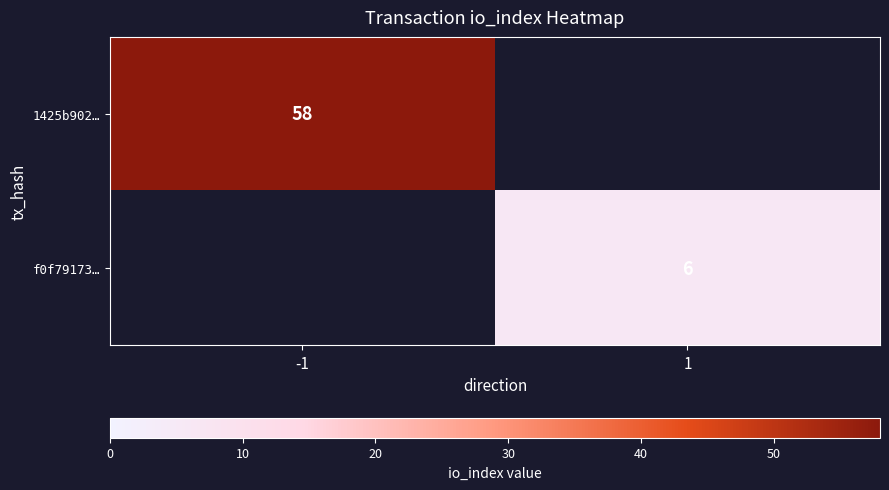

The value of 1425b902… at -1 is 84. True or false?

False